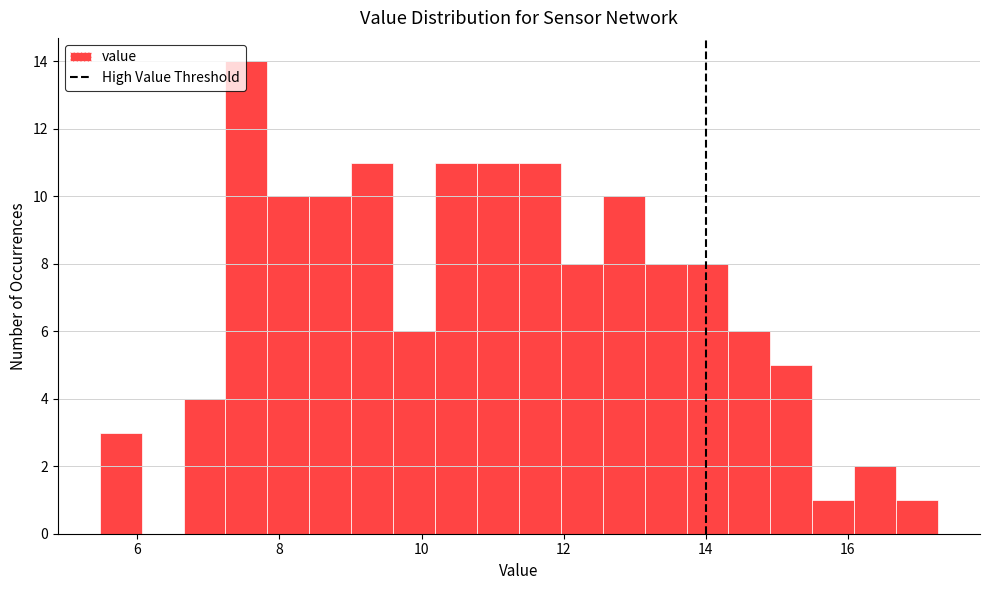

Read against the x-axis, roughly where is the centre of the tallest bar?

7.6